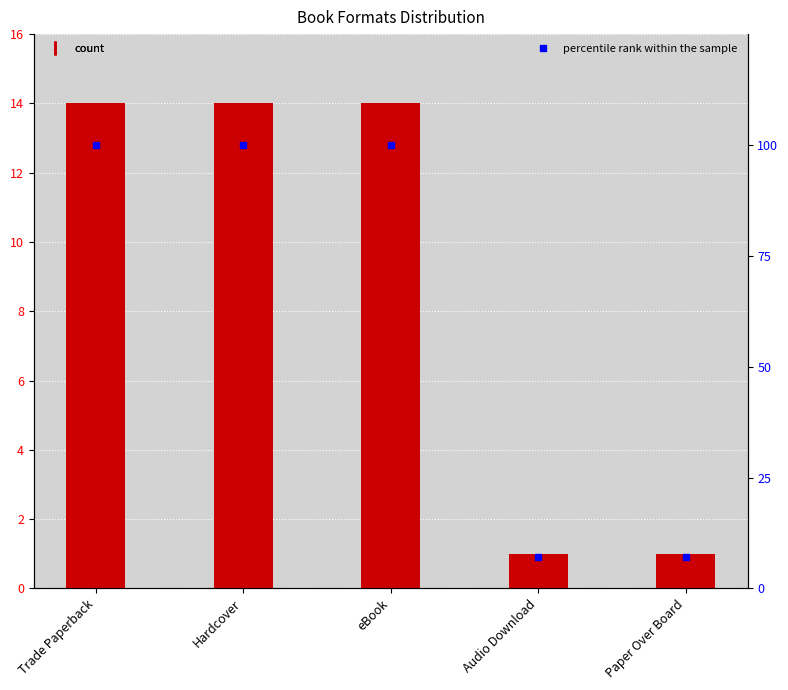

What is the difference between the highest and lowest values at Audio Download?

6.1